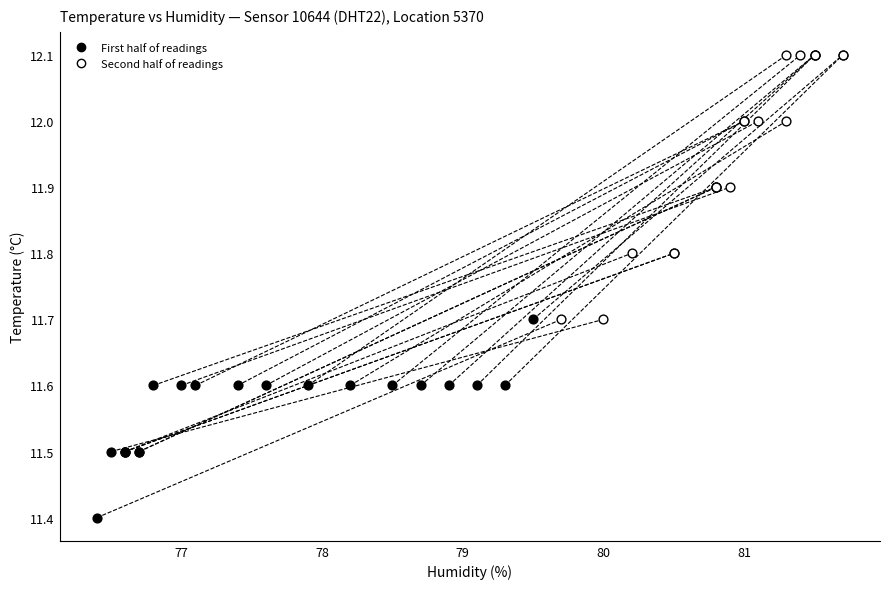

Which series contains the highest Y value?

Second half of readings